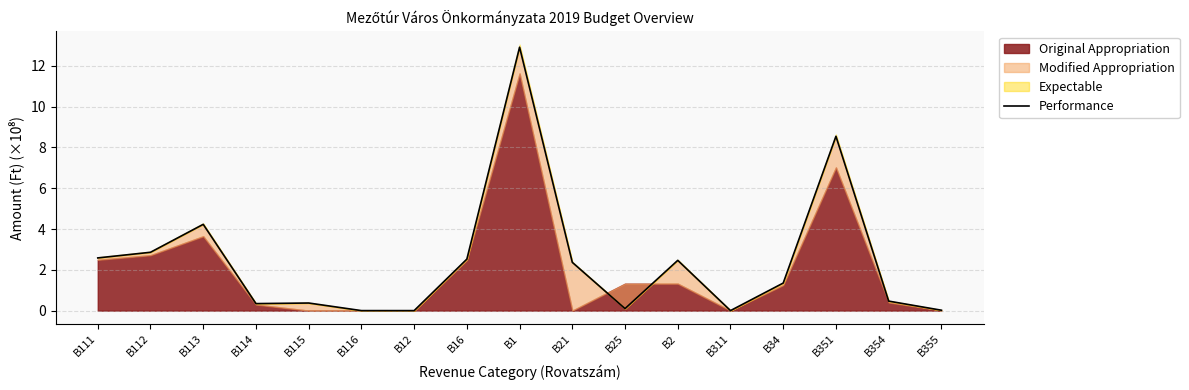

Where is the first local maximum?

B113